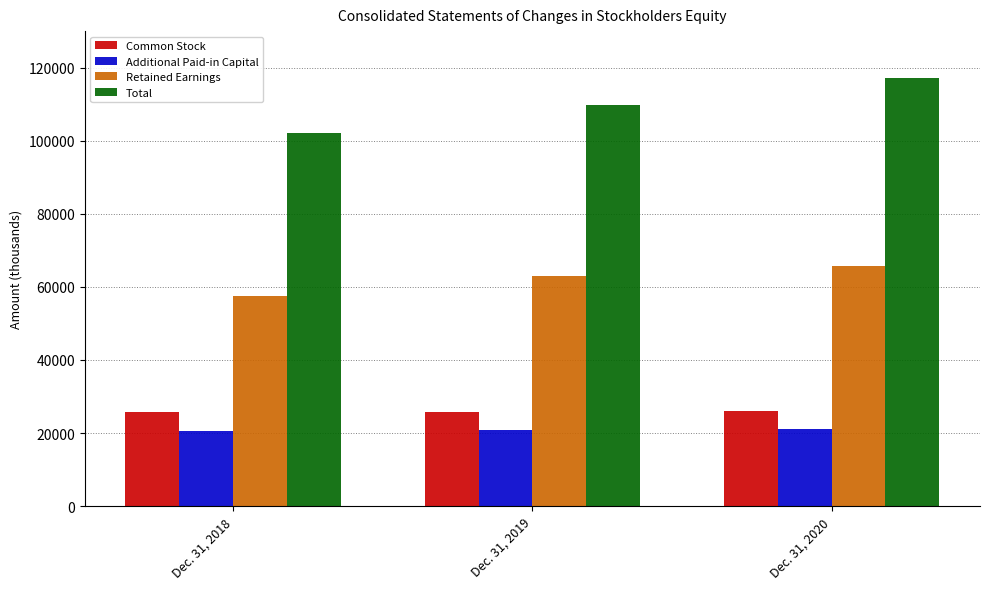

What is the minimum value for Retained Earnings?

57611